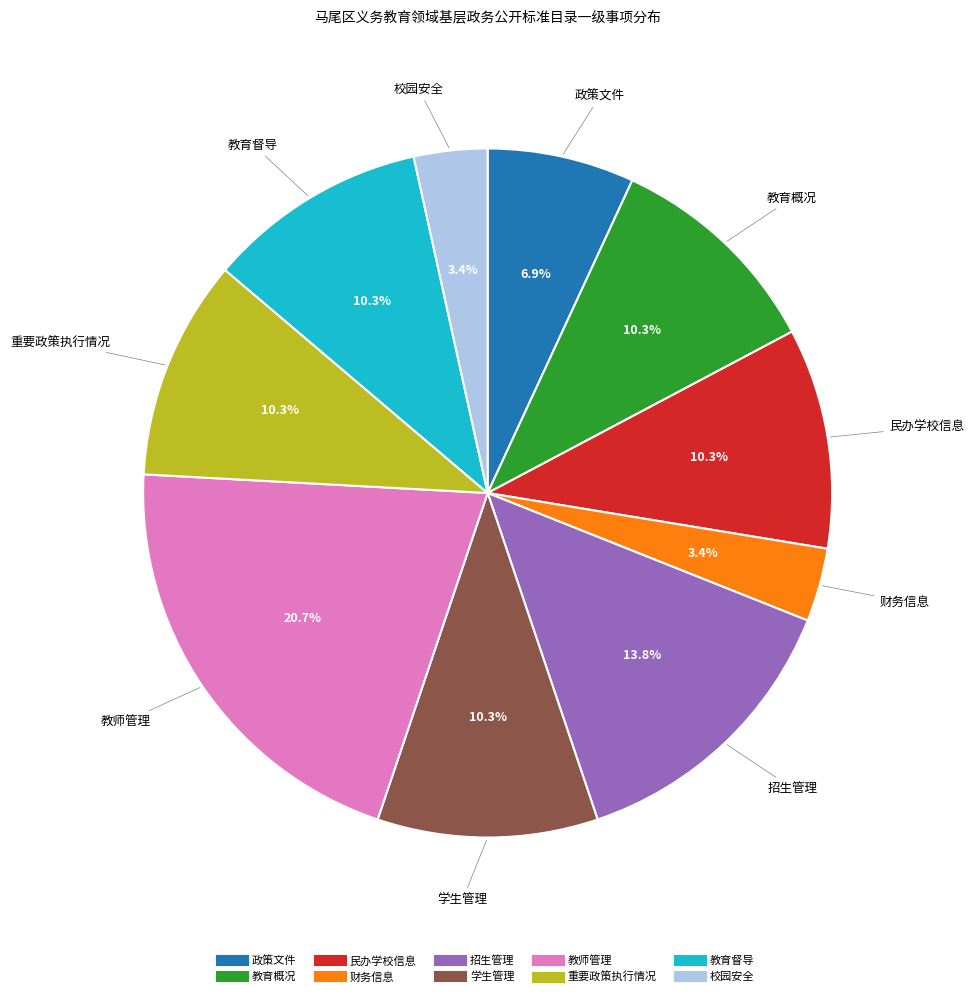

What is the largest slice in the pie chart?

教师管理